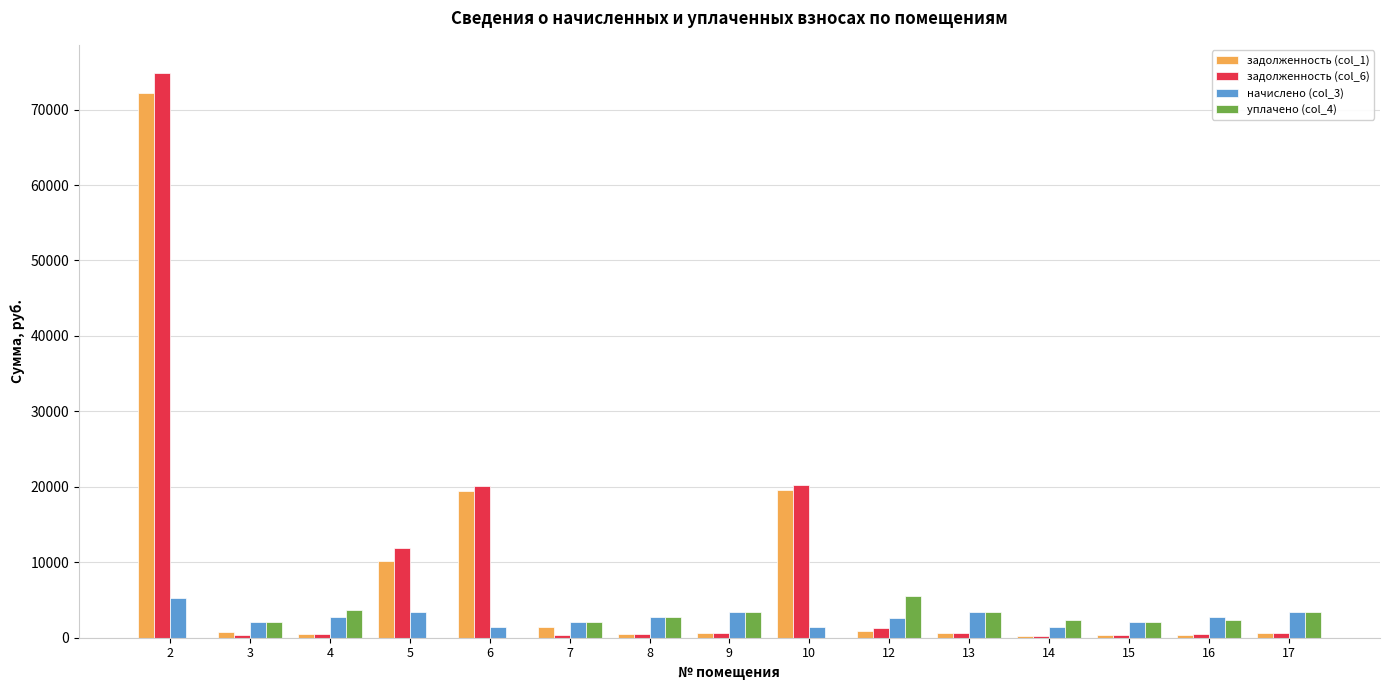

What are all the series names shown in the legend?

задолженность (col_1), задолженность (col_6), начислено (col_3), уплачено (col_4)